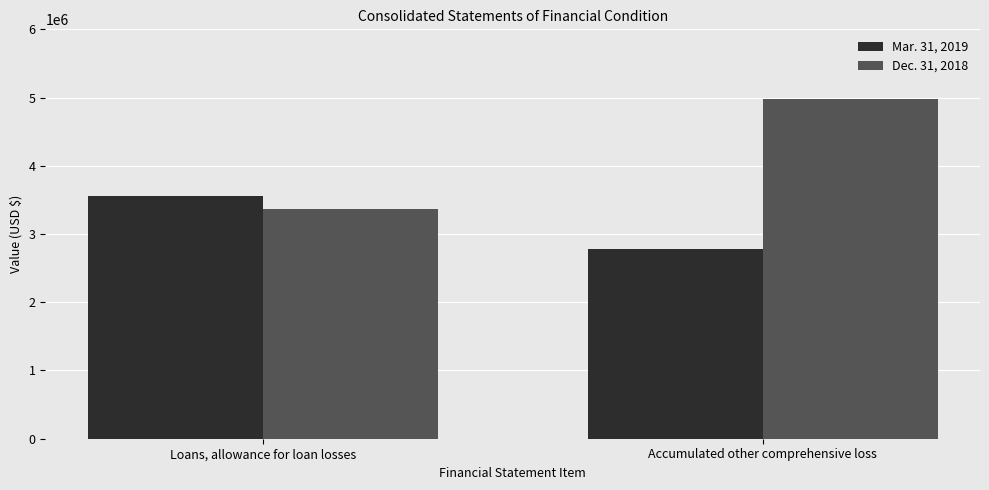

What is the label of the 2nd bar from the left?

Accumulated other comprehensive loss